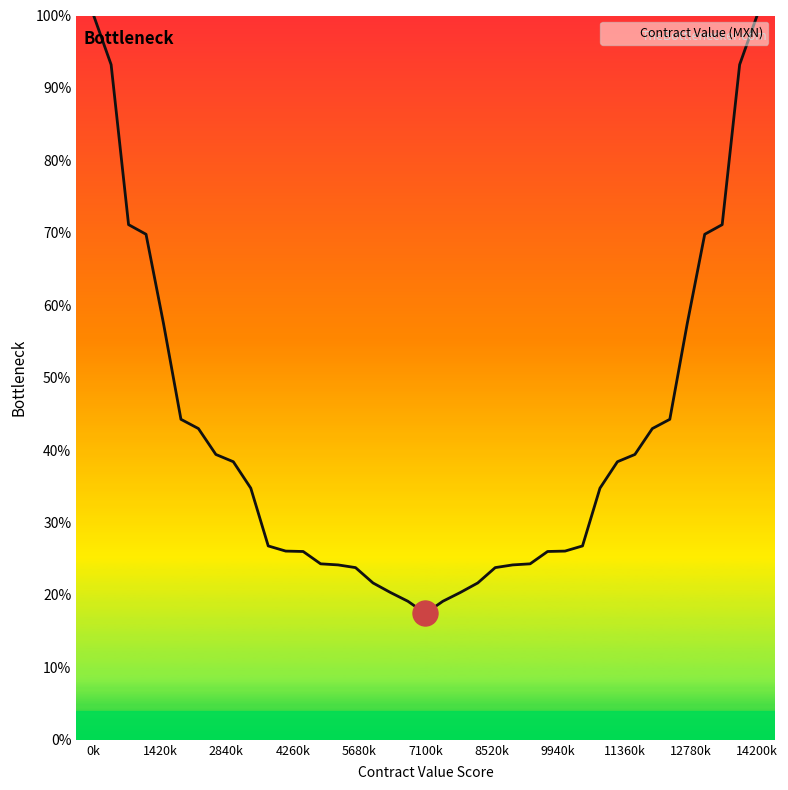

Does the chart have visible grid lines?

No